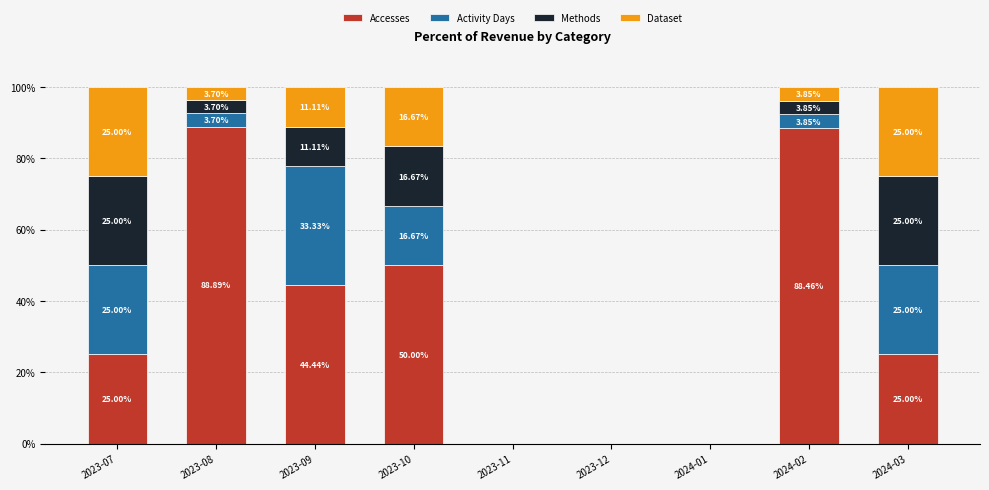

What are all the series names shown in the legend?

Accesses, Activity Days, Methods, Dataset